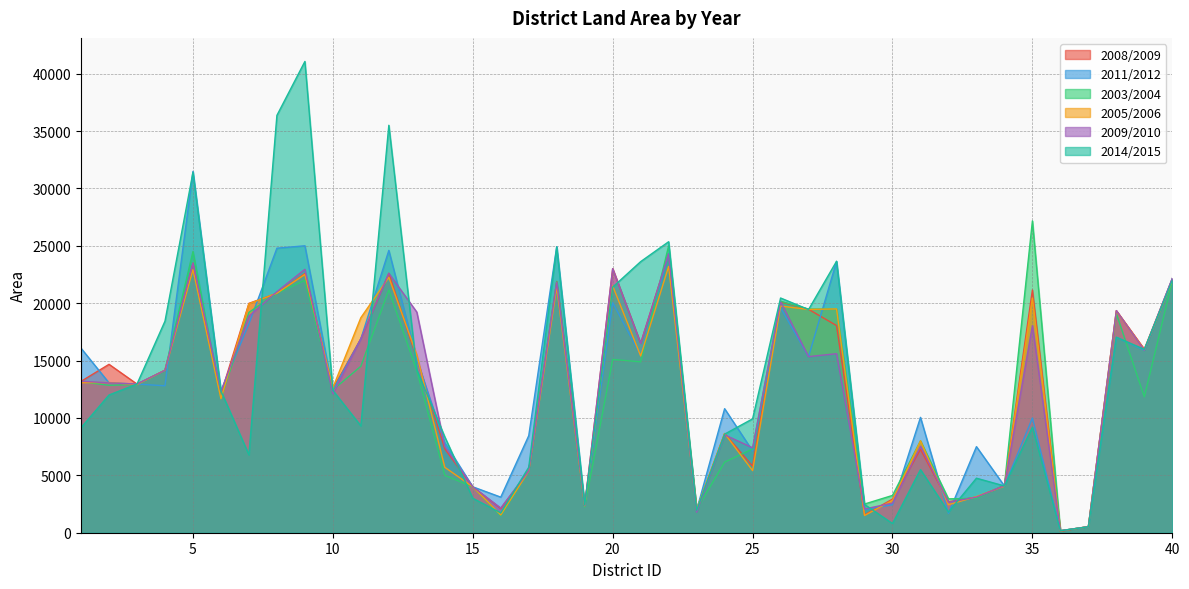

Which series changed the most between 4 and 12?

2014/2015